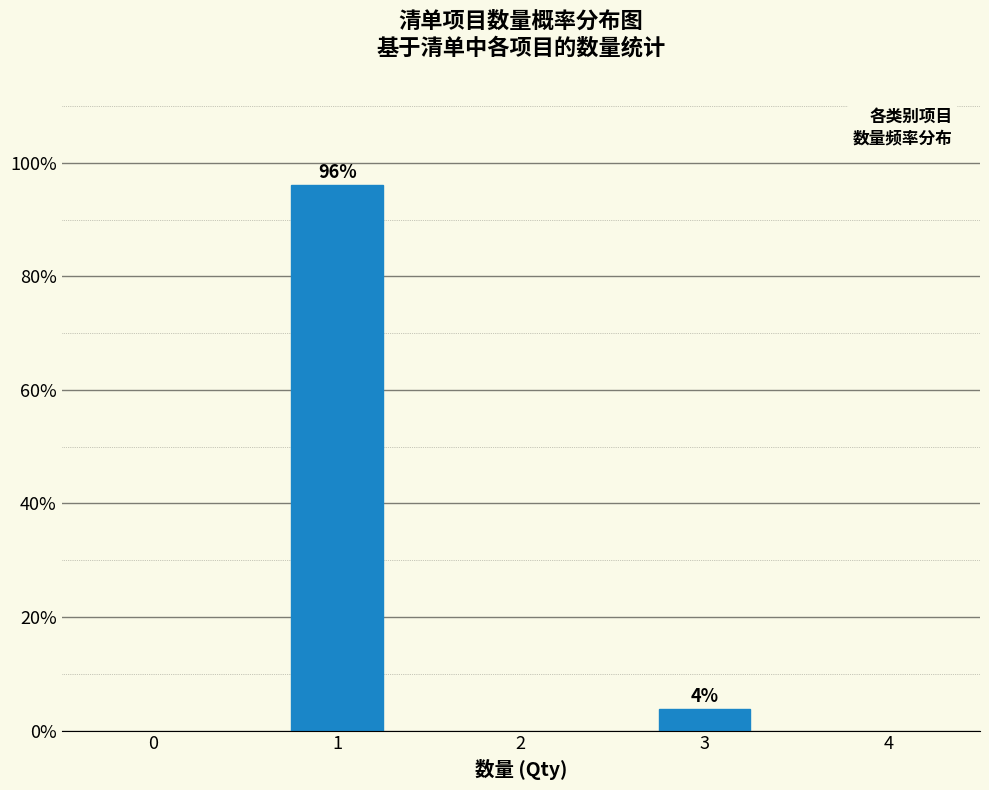

The value at 1 is 140.0. True or false?

False